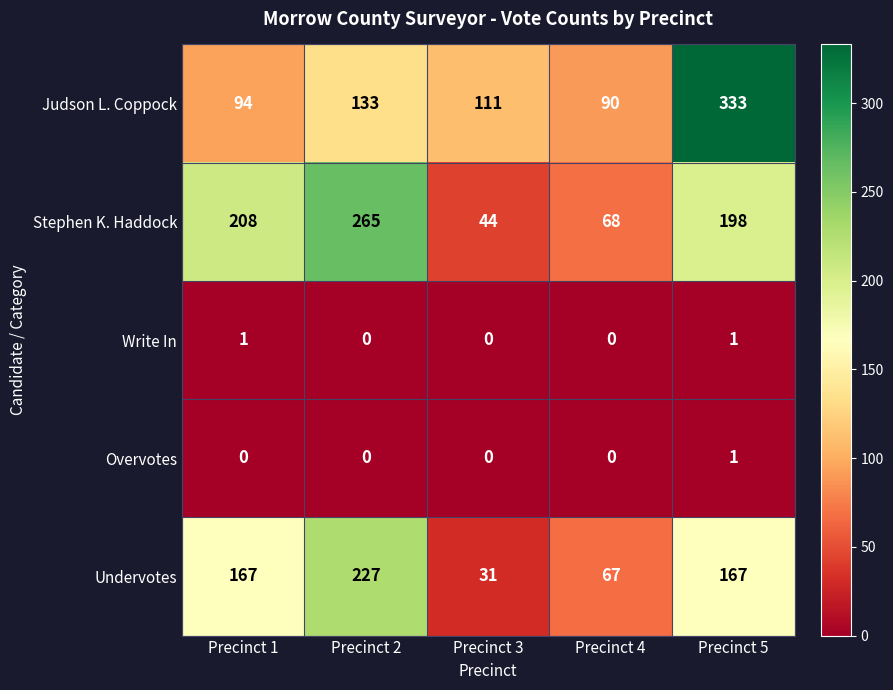

Is it true that Judson L. Coppock equals 219 at Precinct 2?

False